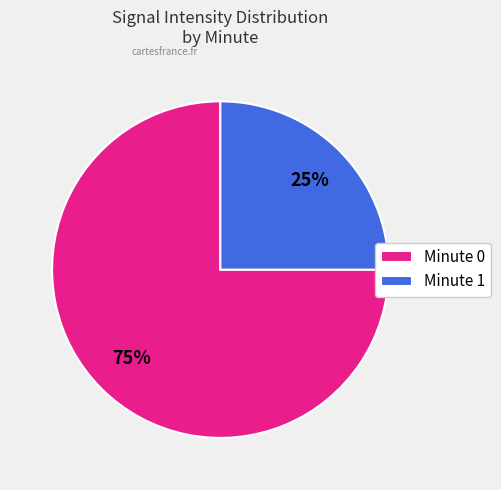

What percentage is the Minute 1 slice, to the nearest percent?

25%